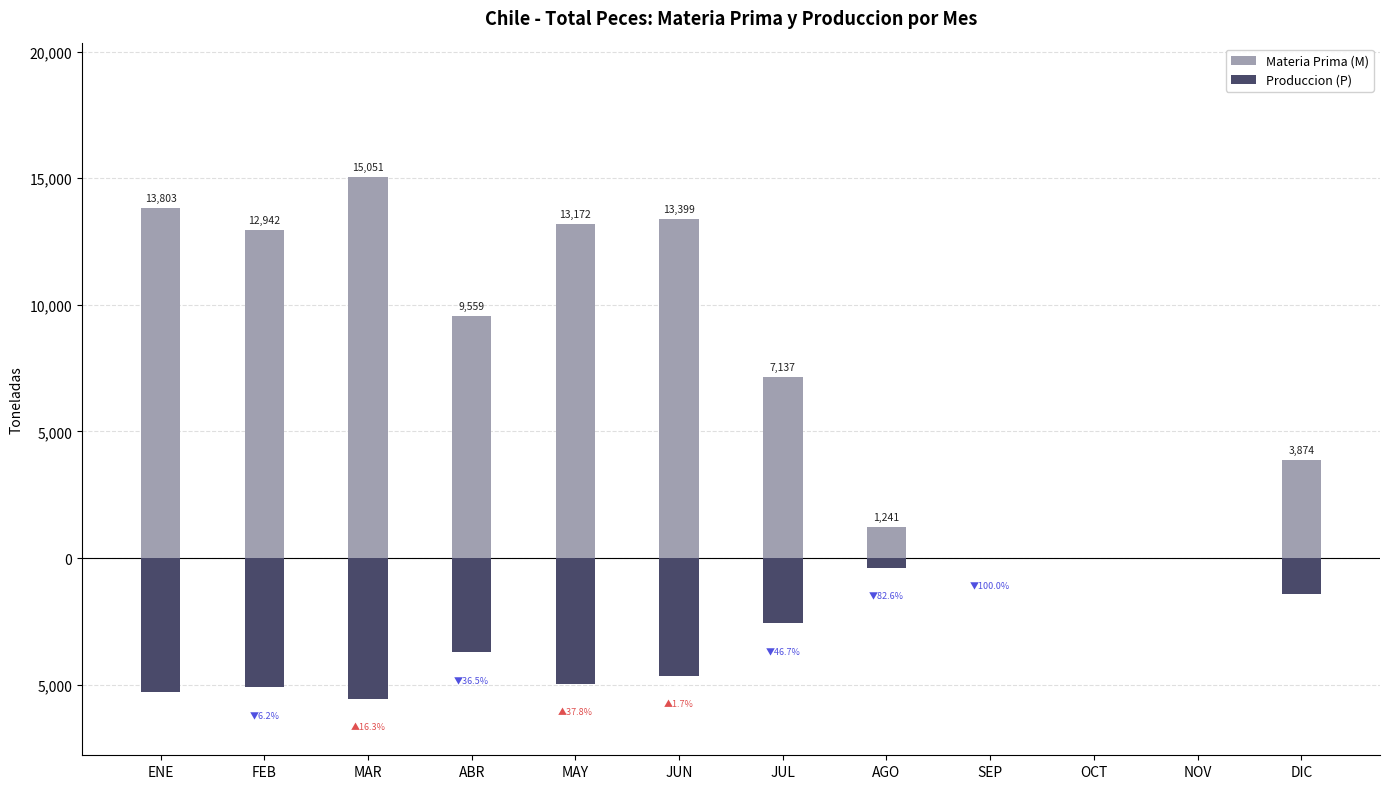

Reading left to right, what are all the values shown in this chart?

Materia Prima (M): 13803	12942	15051	9559	13172	13399	7137	1241	0	0	0	3874
Produccion (P): -5294	-5095	-5561	-3718	-4963	-4661	-2577	-388	0	0	0	-1437